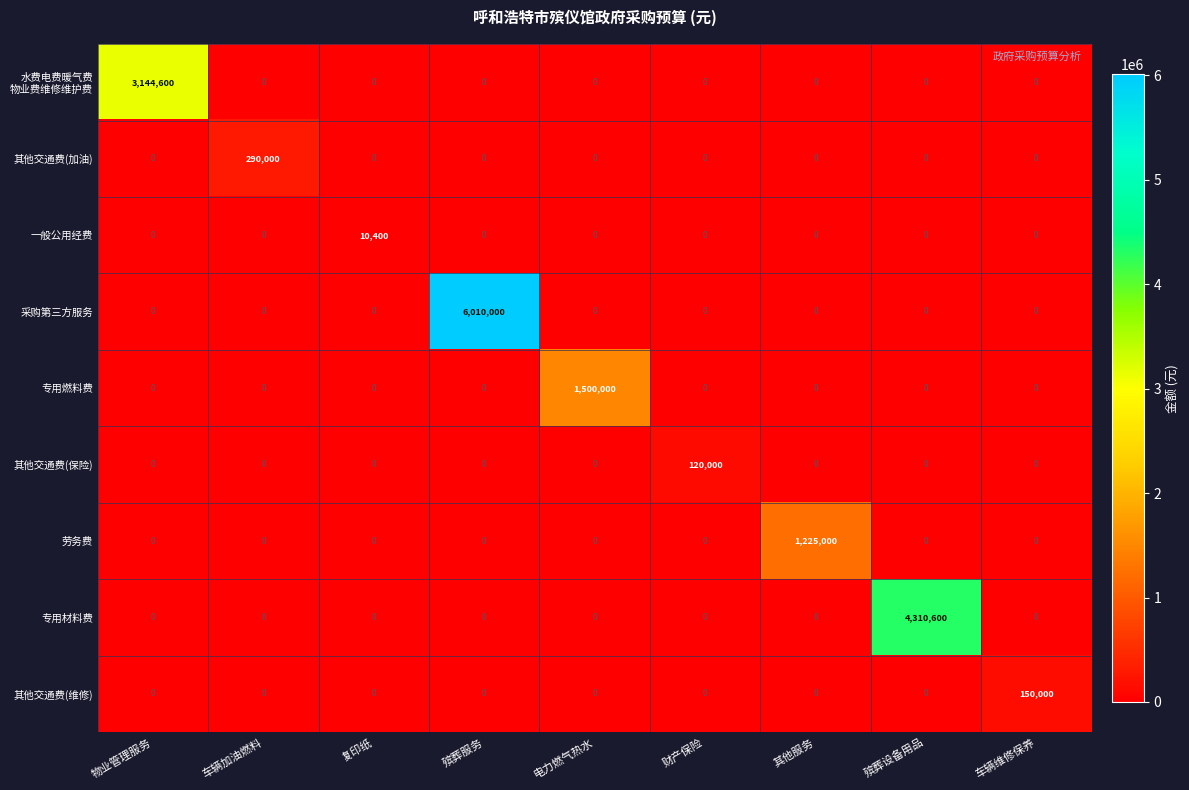

What is the total value across all series at 复印纸?

10400